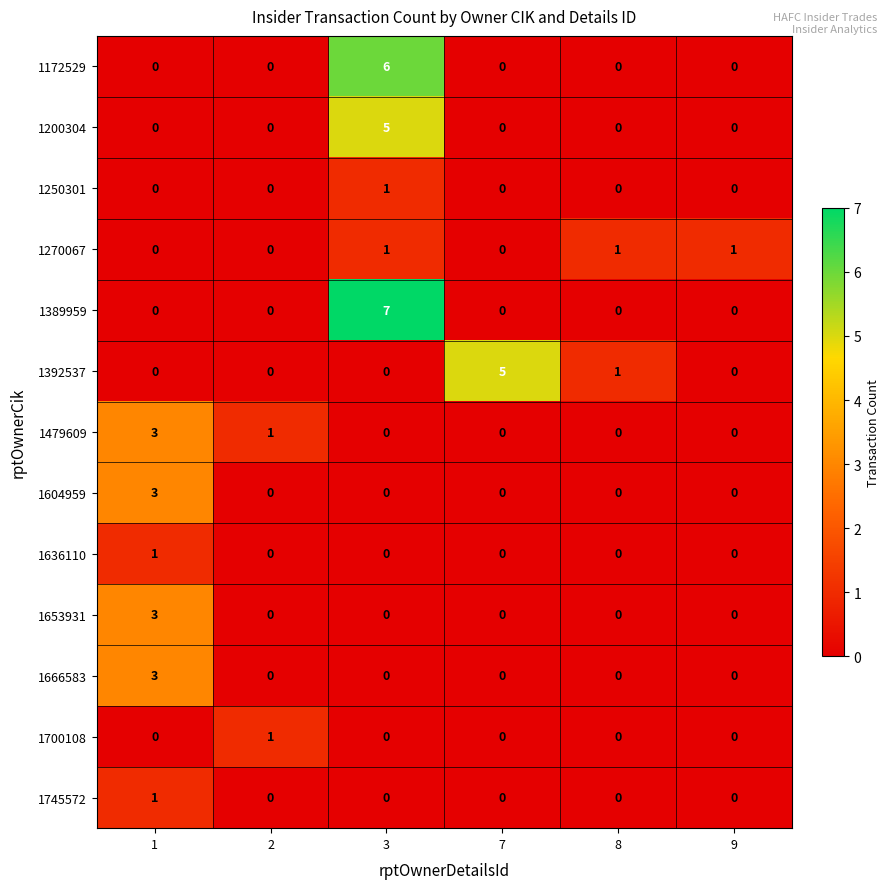

What is the difference between the highest and lowest values at 3?

7